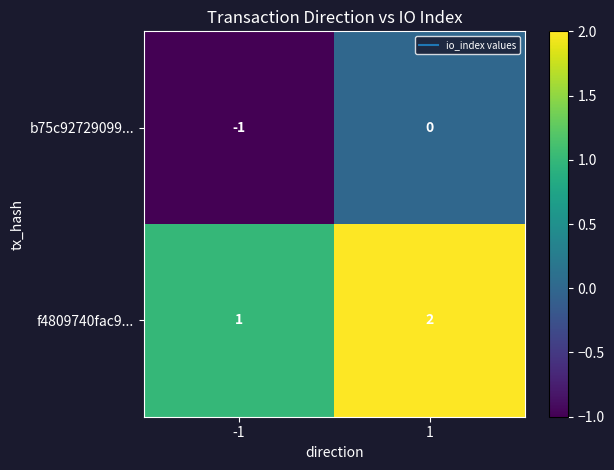

Rank the series at -1 from lowest to highest value.

b75c92729099..., f4809740fac9...